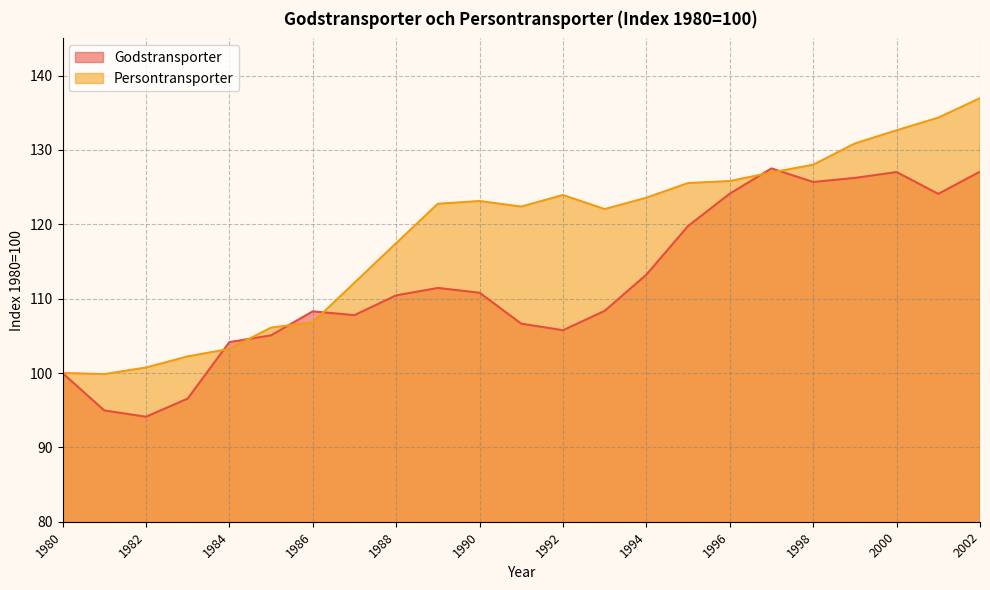

Reading left to right, what are all the values shown in this chart?

Godstransporter: 100.0	95.0	94.1	96.6	104.2	105.1	108.3	107.8	110.4	111.4	110.8	106.6	105.8	108.4	113.2	119.8	124.1	127.5	125.7	126.2	127.0	124.1	127.1
Persontransporter: 100.0	99.9	100.7	102.2	103.2	106.1	106.8	112.1	117.5	122.8	123.1	122.4	123.9	122.0	123.6	125.5	125.8	127.0	128.0	130.9	132.6	134.3	137.0